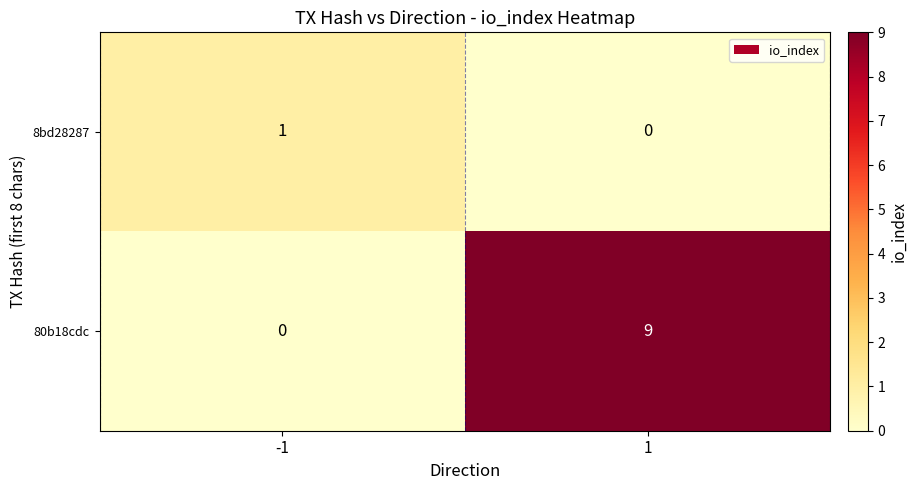

At -1, list the series in order from largest to smallest.

8bd28287, 80b18cdc